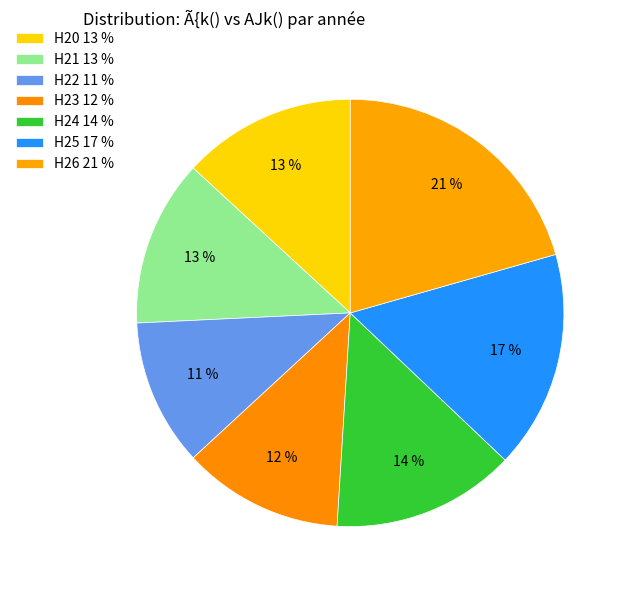

Approximately how many times larger is the value at H22 compared to H26?

0.5